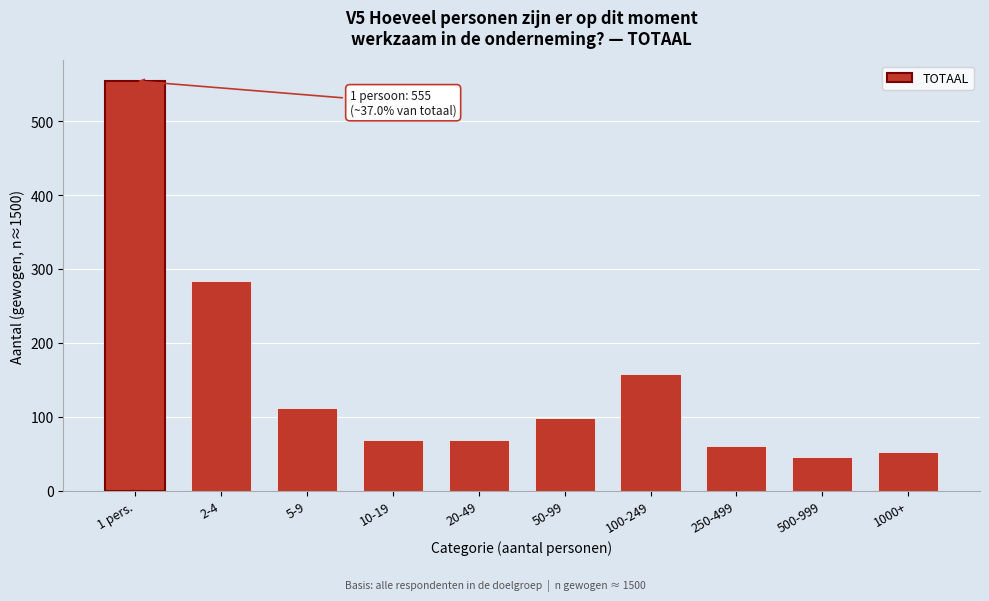

The chart shows a value of 28.3 at 10-19. True or false?

False